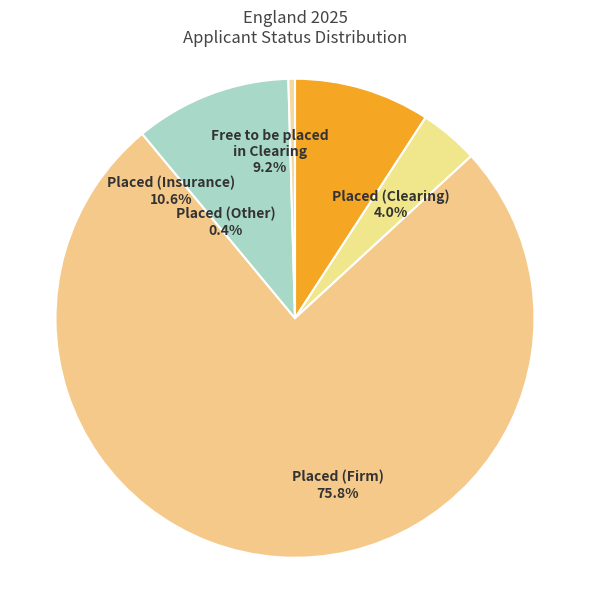

Is it true that Placed (Clearing) is 1% of the pie?

False